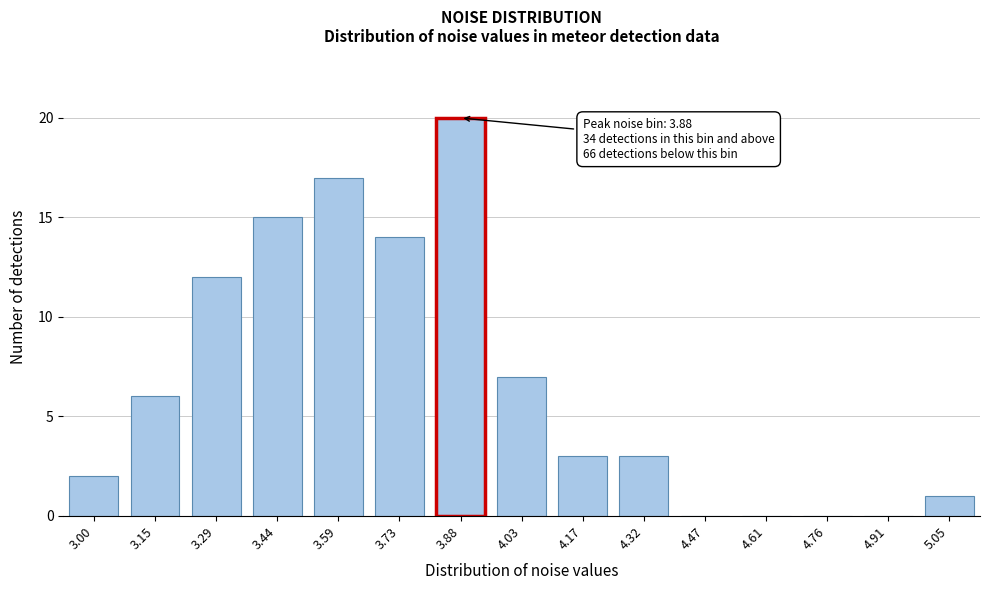

Reading left to right, list all the values displayed in this chart.

3.00=2	3.15=6	3.29=12	3.44=15	3.59=17	3.73=14	3.88=20	4.03=7	4.17=3	4.32=3	4.47=0	4.61=0	4.76=0	4.91=0	5.05=1